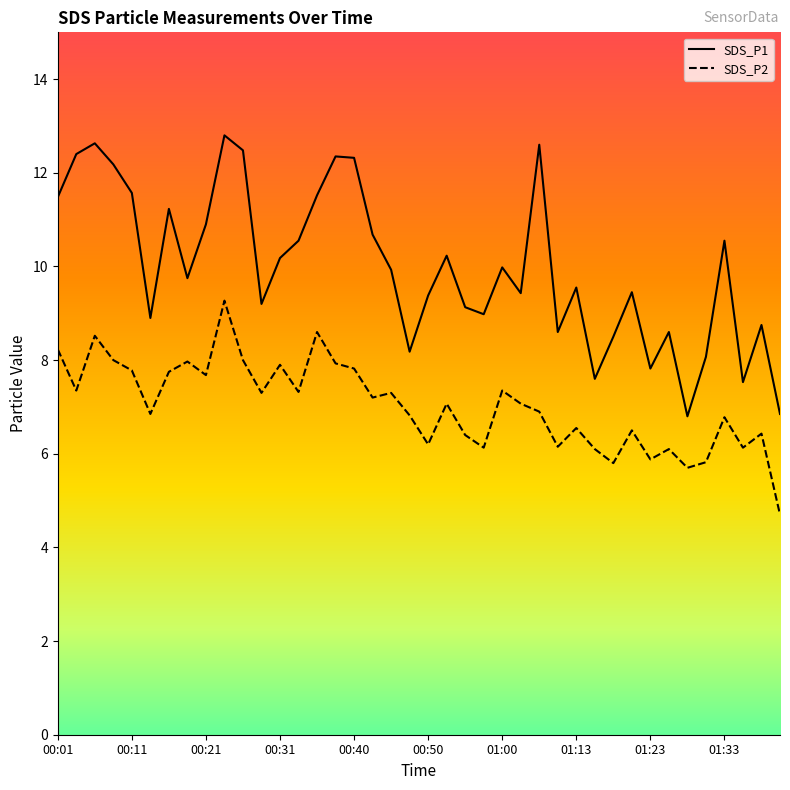

List the series in order of their overall mean, lowest first.

SDS_P2, SDS_P1